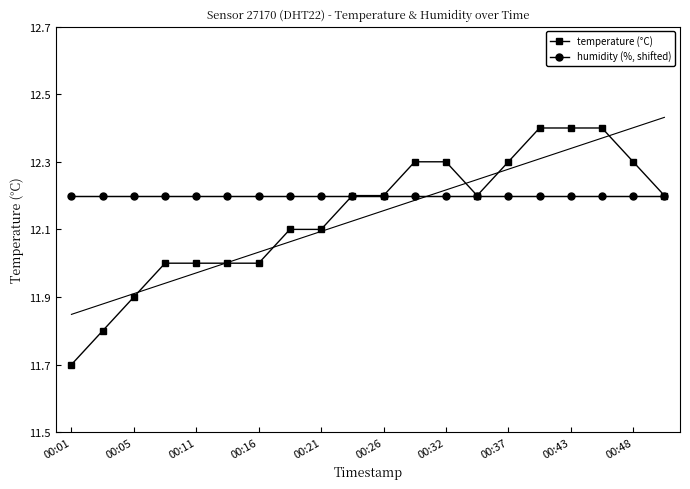

Reading right to left, extract all data points from this chart.

temperature (°C): 12.2	12.3	12.4	12.4	12.4	12.3	12.2	12.3	12.3	12.2	12.2	12.1	12.1	12.0	12.0	12.0	12.0	11.9	11.8	11.7
humidity (%, shifted): 12.2	12.2	12.2	12.2	12.2	12.2	12.2	12.2	12.2	12.2	12.2	12.2	12.2	12.2	12.2	12.2	12.2	12.2	12.2	12.2